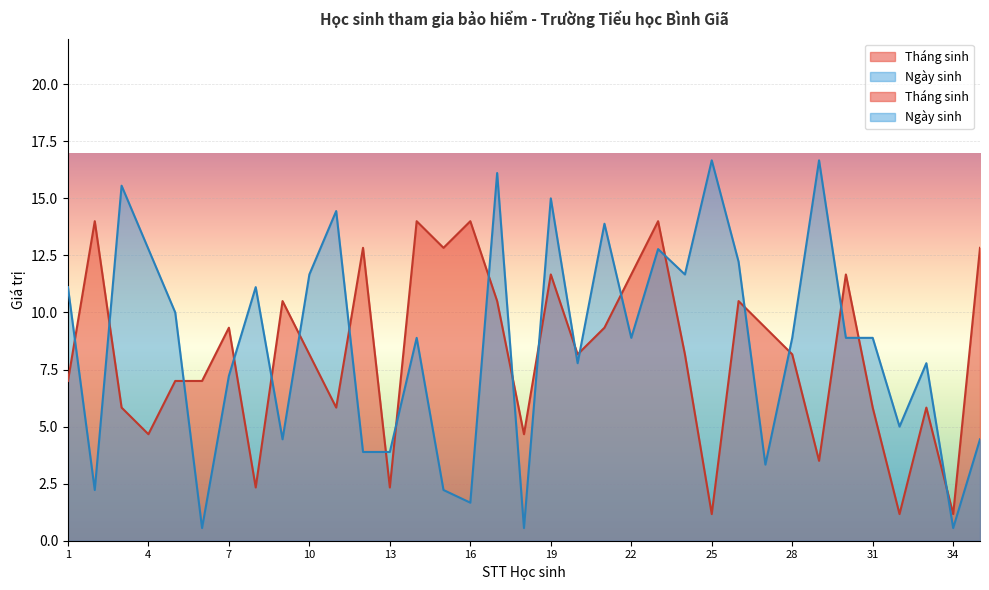

What is the sum of the Ngày sinh values at 4 and 18?

13.3